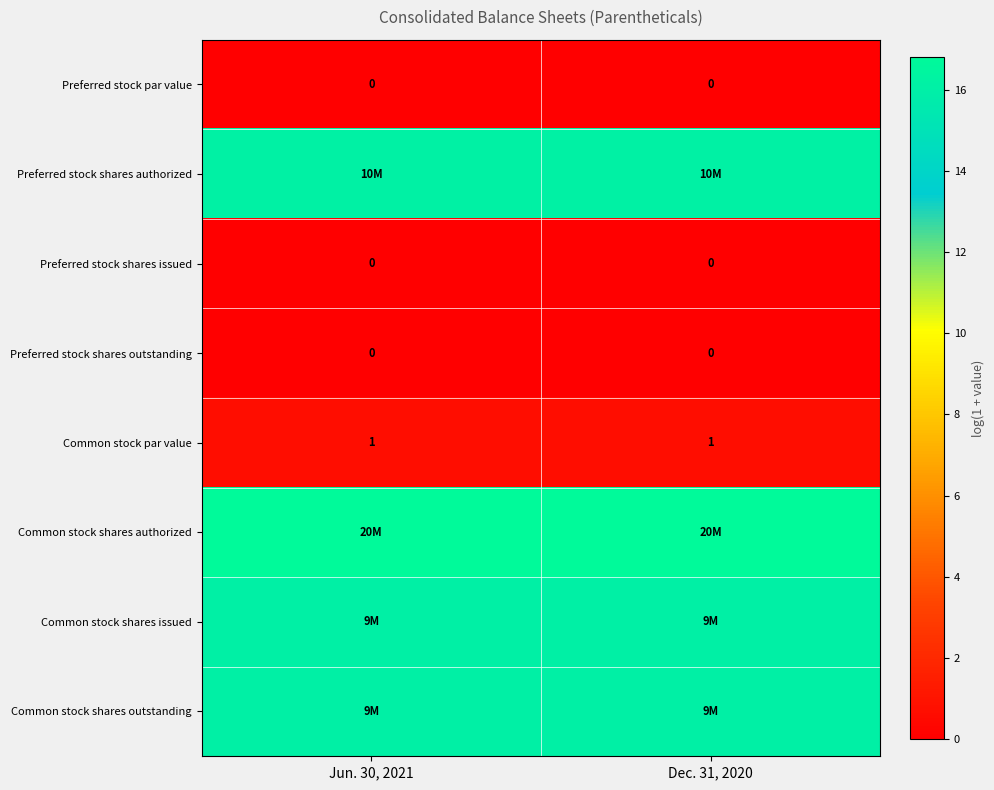

List the series in order of their peak value, highest first.

Common stock shares authorized, Preferred stock shares authorized, Common stock shares issued, Common stock shares outstanding, Common stock par value, Preferred stock par value, Preferred stock shares issued, Preferred stock shares outstanding